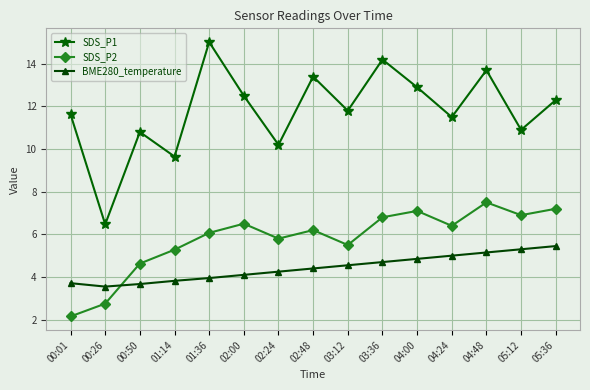

Where does the SDS_P1 series first go above 11?

00:01